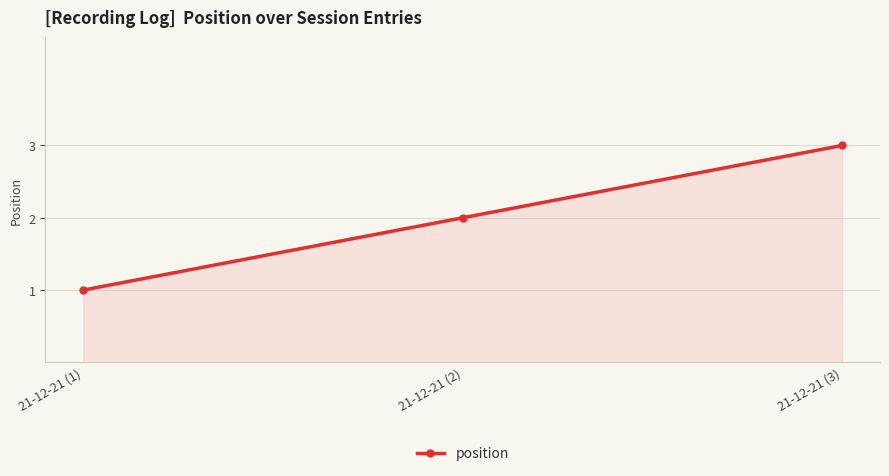

The chart shows a value of 3 at 21-12-21 (3). True or false?

True